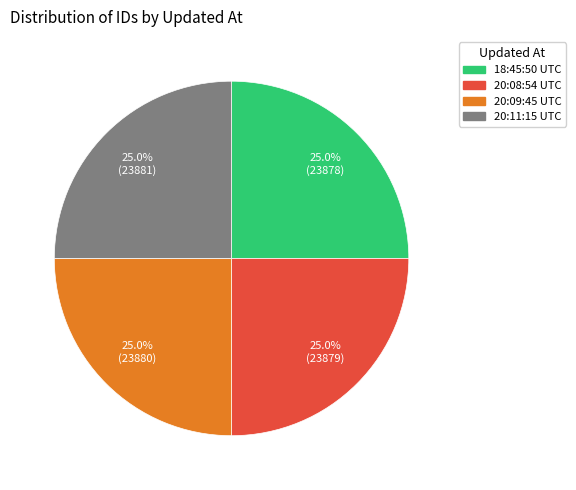

What is the ratio of the value at 18:45:50 UTC to the value at 20:11:15 UTC?

1.0